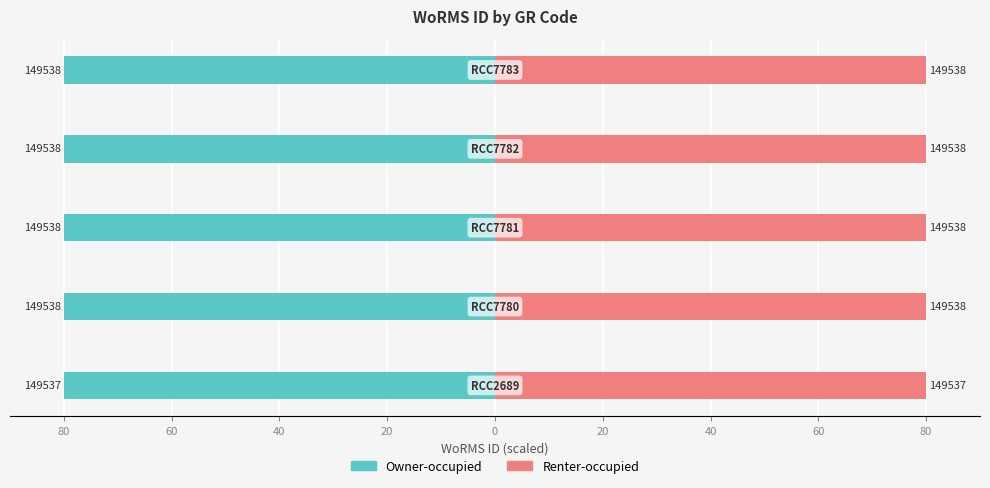

Is it true that Owner-occupied equals -80.0 at 60?

True